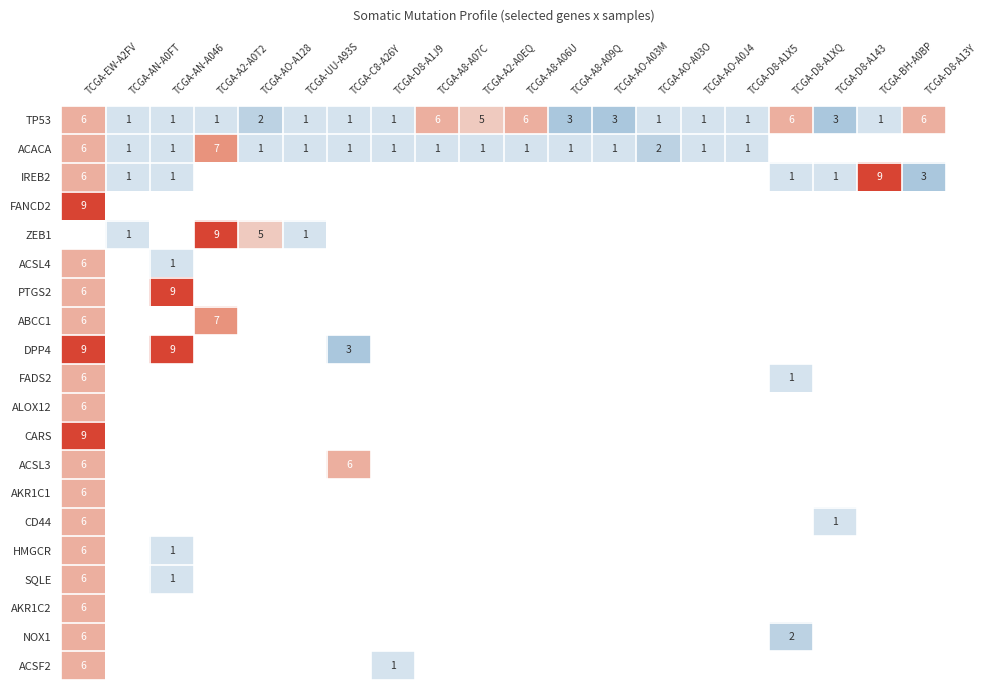

What value does the TP53 series have at TCGA-A2-A0EQ?

5